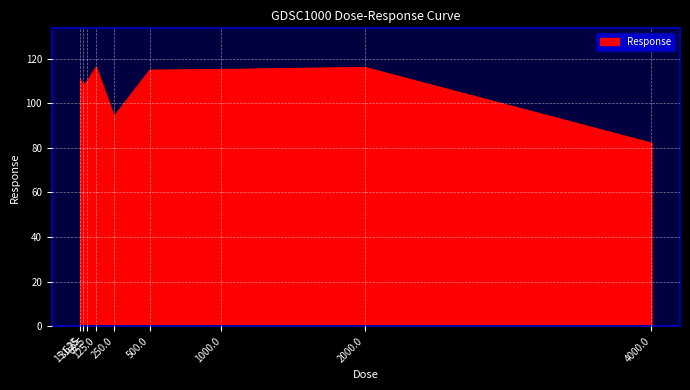

Which has a higher value, 31.25 or 250.0?

31.25